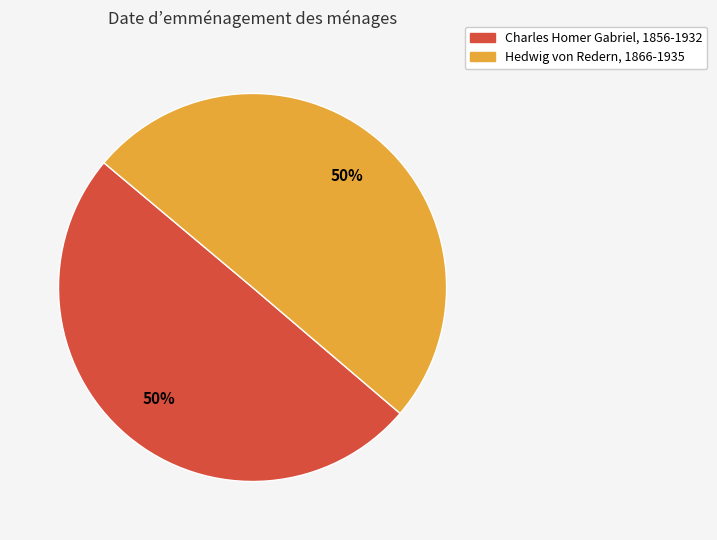

Is it true that Charles Homer Gabriel, 1856-1932 is 64% of the pie?

False